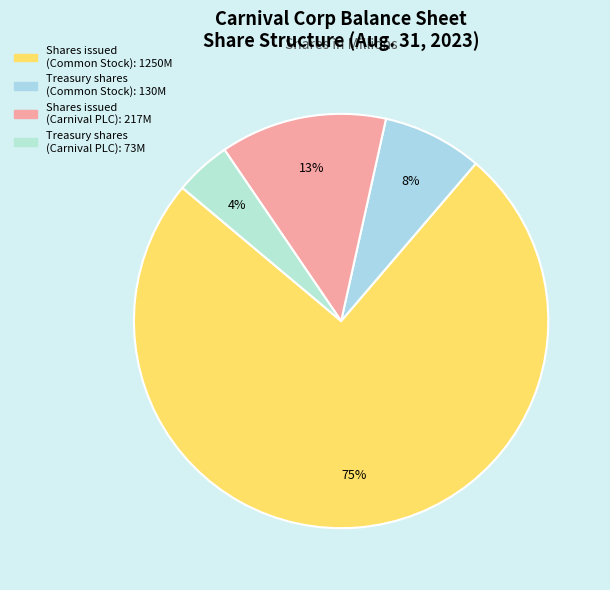

What is the smallest slice in the pie chart?

Treasury stock (Carnival PLC)